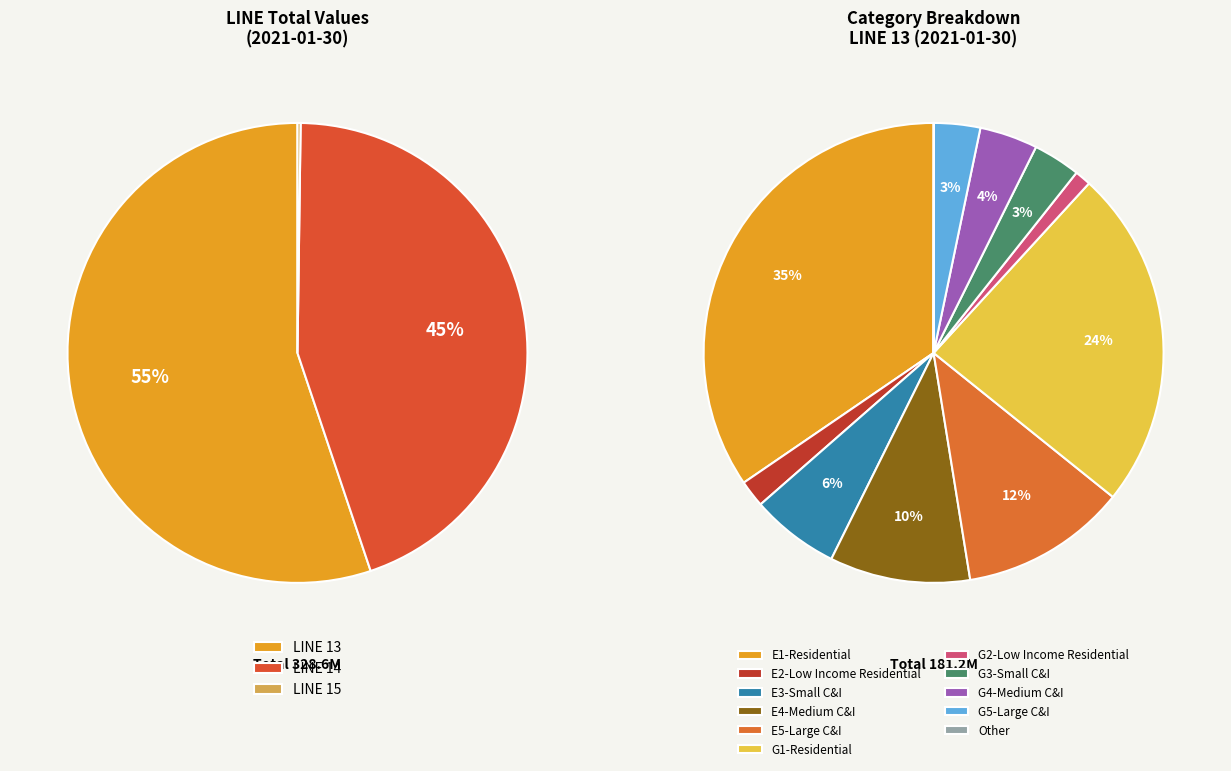

Is there any slice that represents more than half of the pie?

No